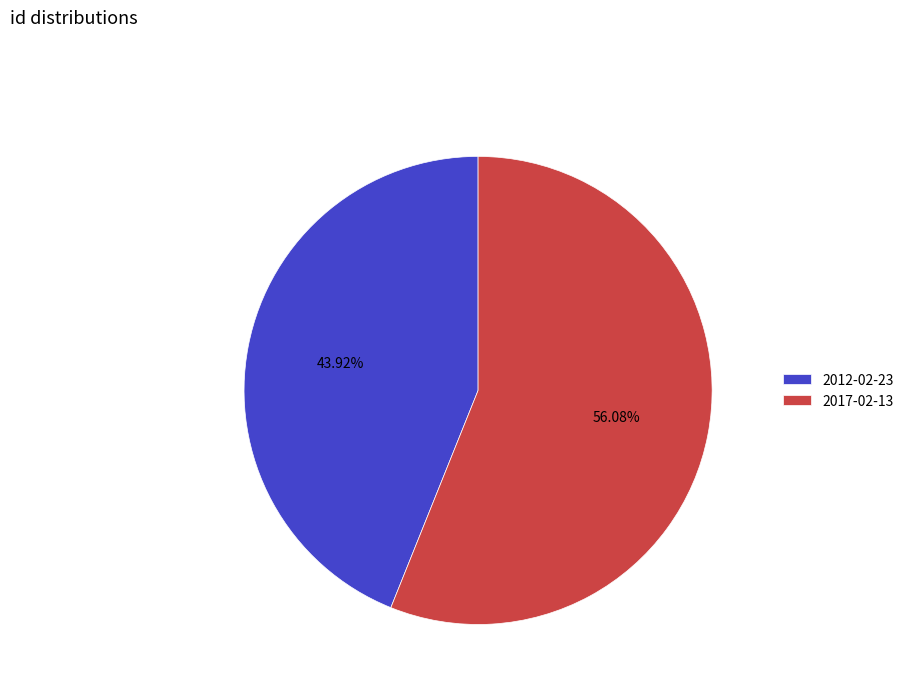

Which category has the smallest portion of the pie?

2012-02-23